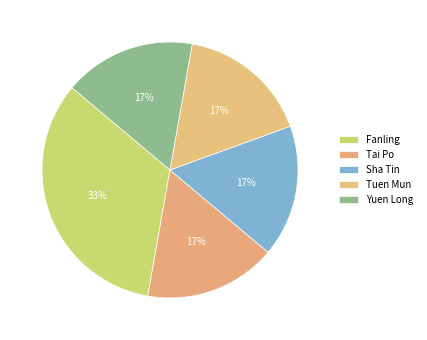

True or false: Tai Po accounts for 17% of the total.

True